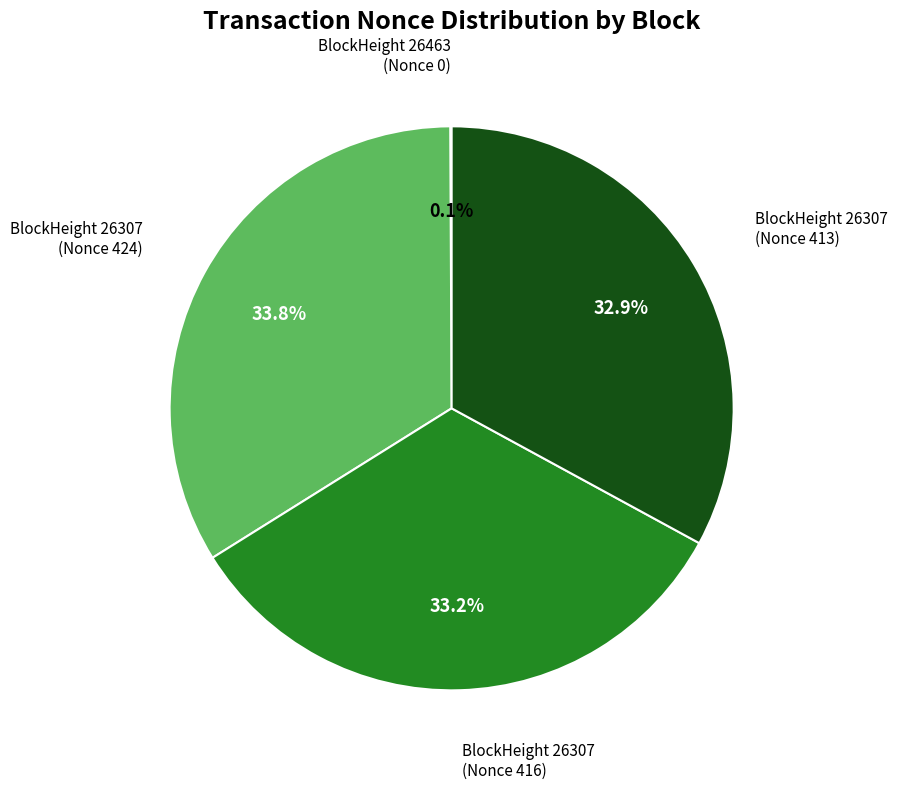

Is there a majority slice in this chart?

No